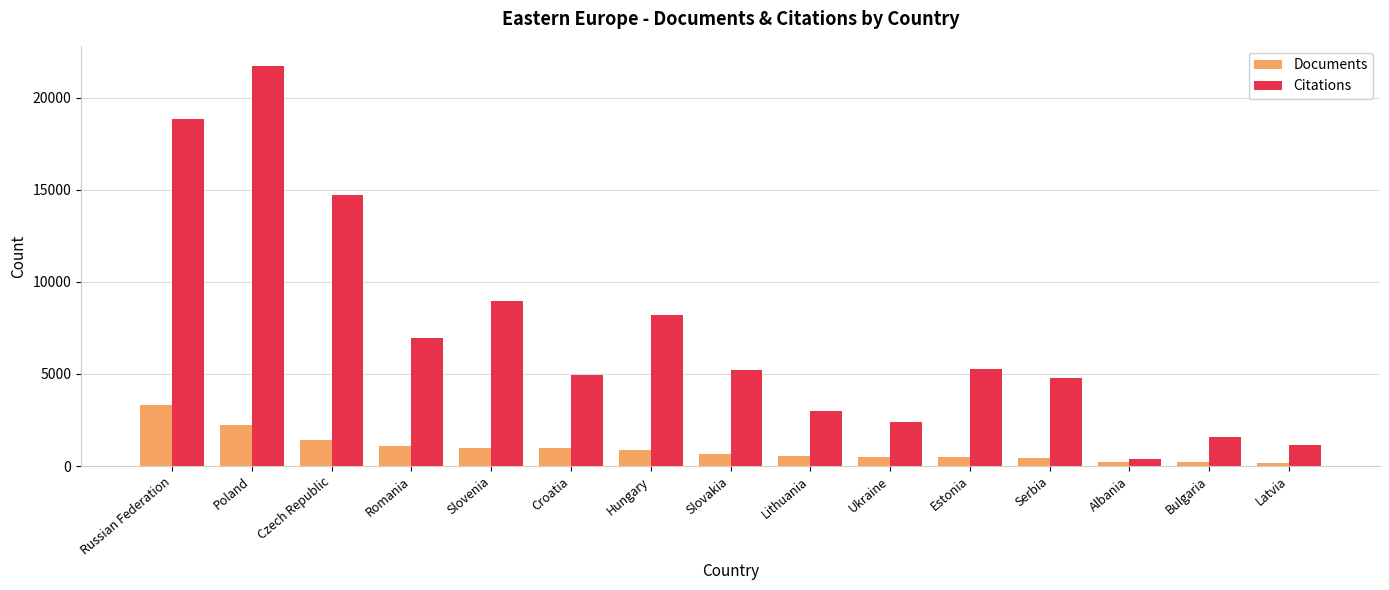

At which category is the sum across all series the highest?

Poland